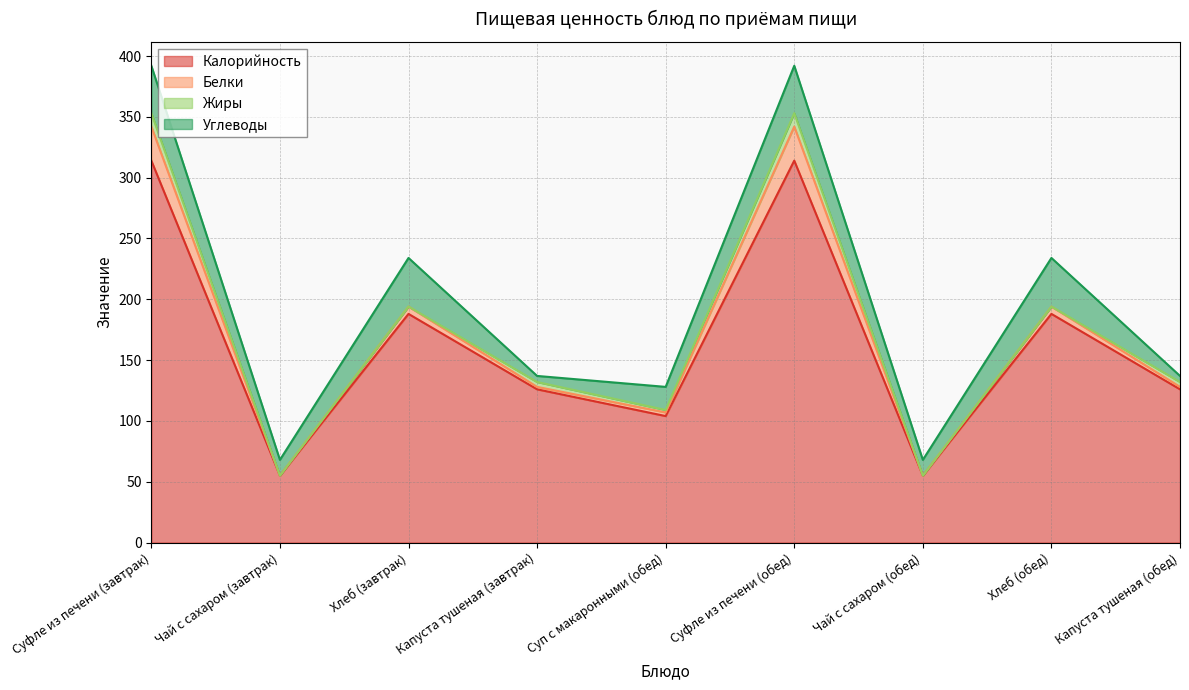

What are all the series names shown in the legend?

Калорийность, Белки, Жиры, Углеводы